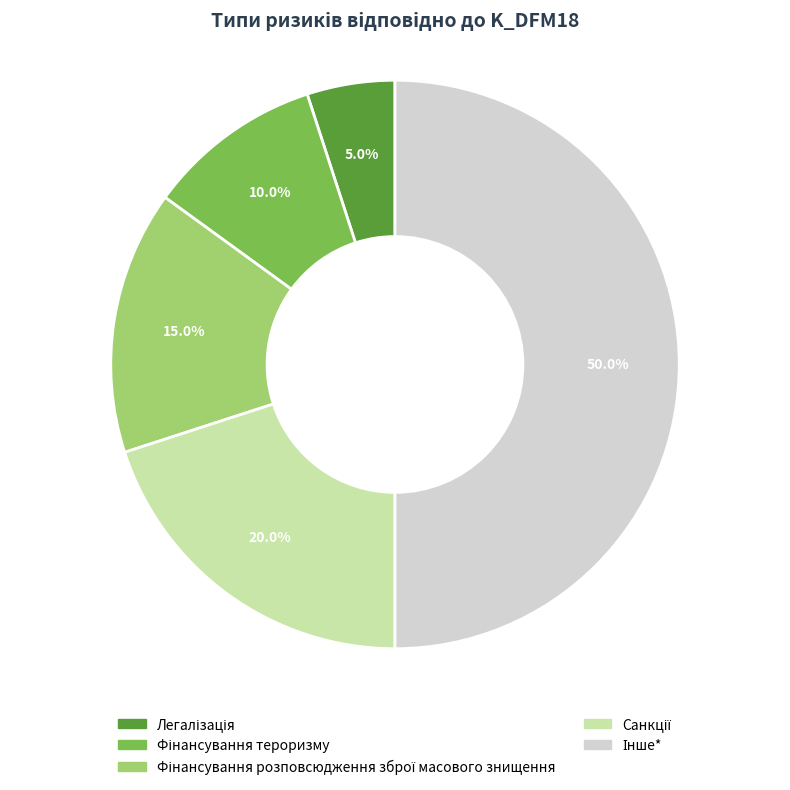

Count the number of slices in the pie.

5